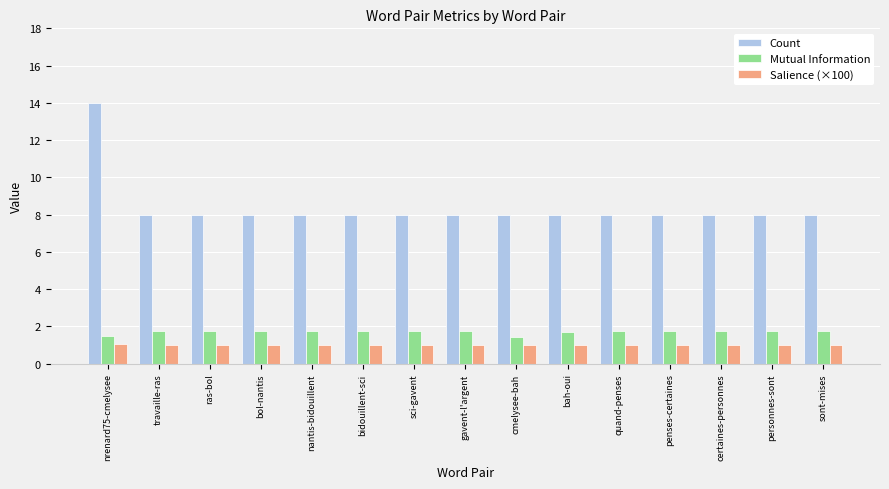

Which series has the largest range (max minus min)?

Count